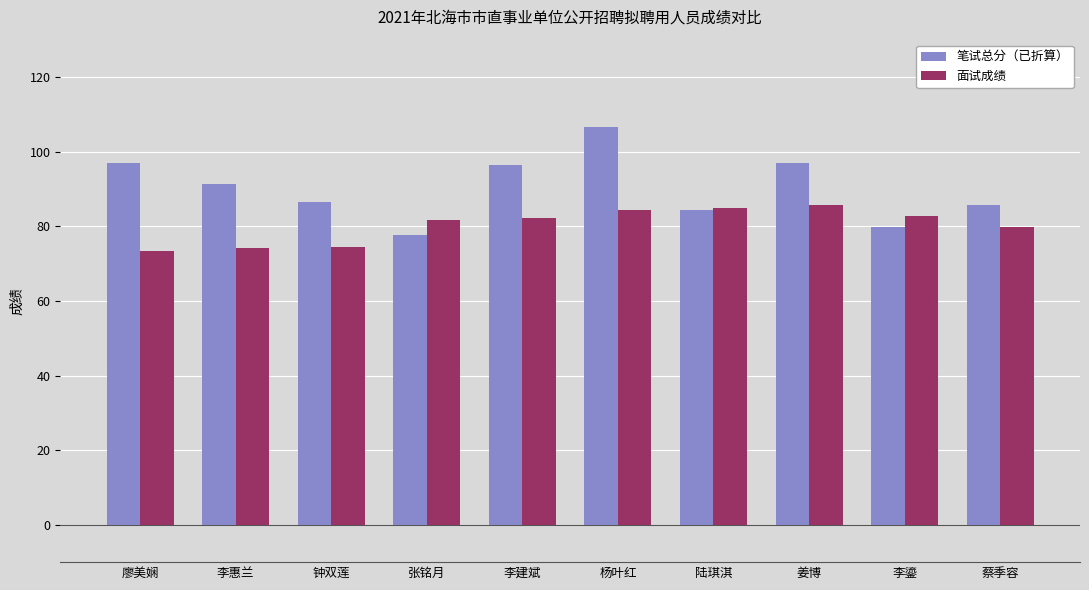

Does the chart contain stacked bars?

No